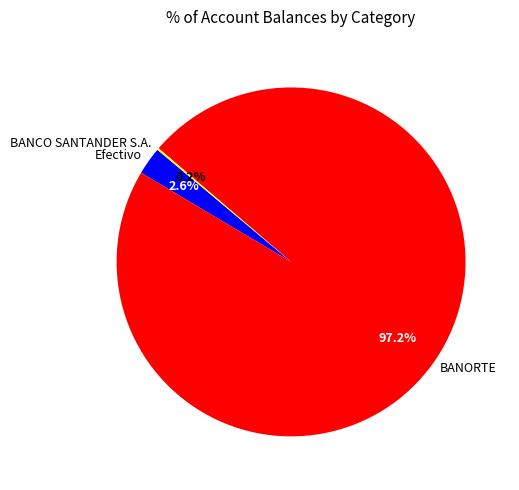

Which slice is the largest?

BANORTE